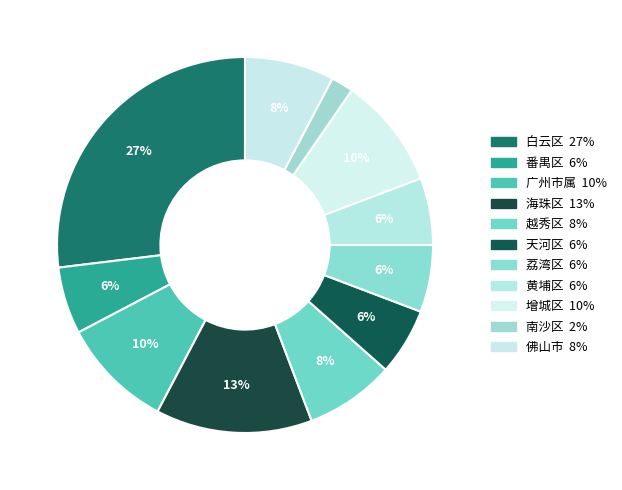

To the nearest percent, what is the average slice percentage?

9%